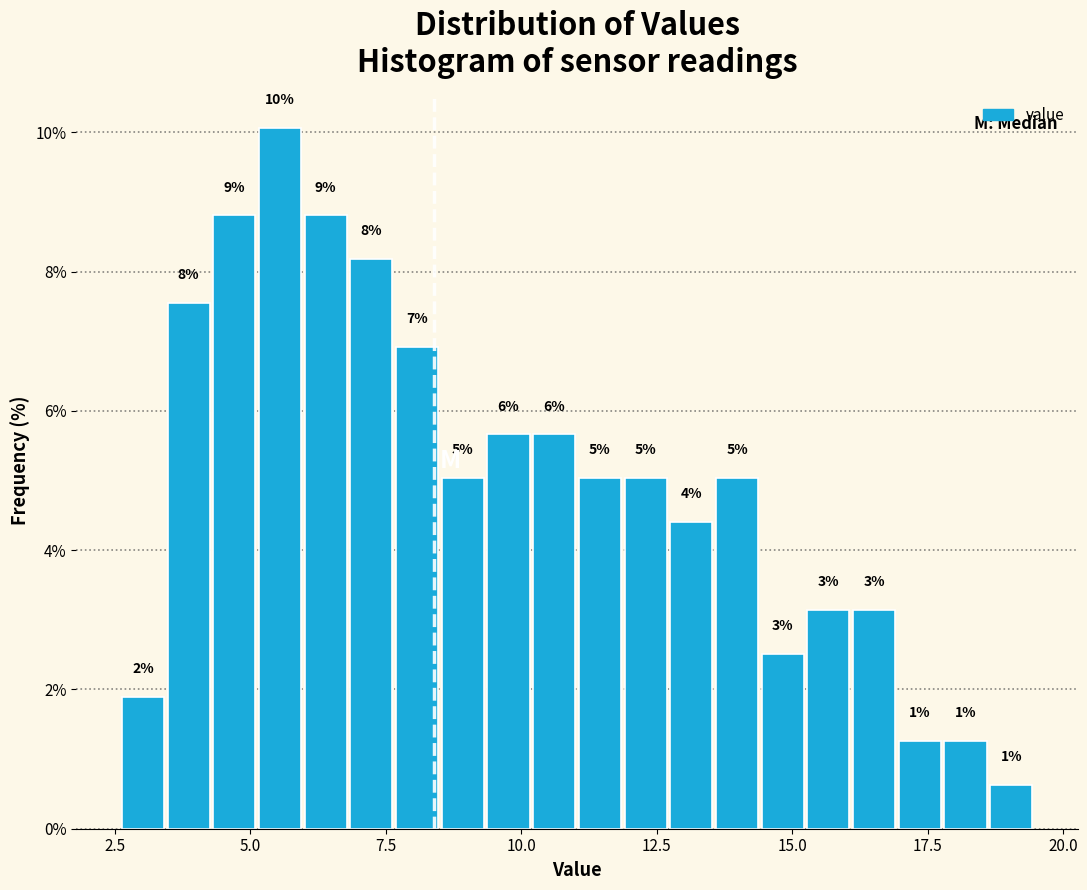

Read against the x-axis, roughly where is the centre of the tallest bar?

5.5